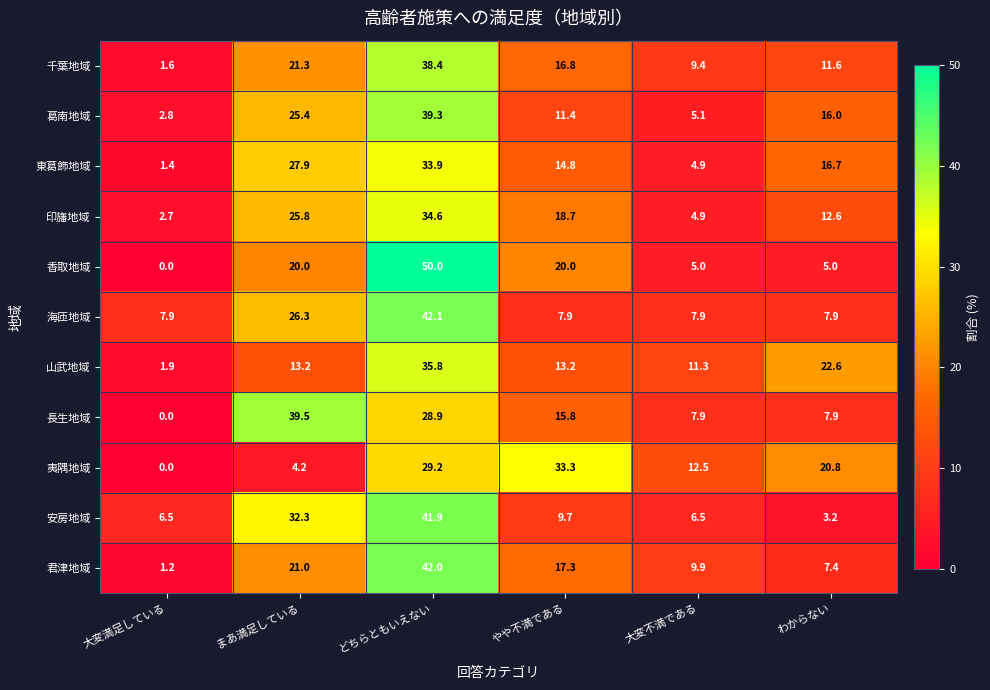

What is the difference between the maximum and minimum values in the 安房地域 series?

38.7